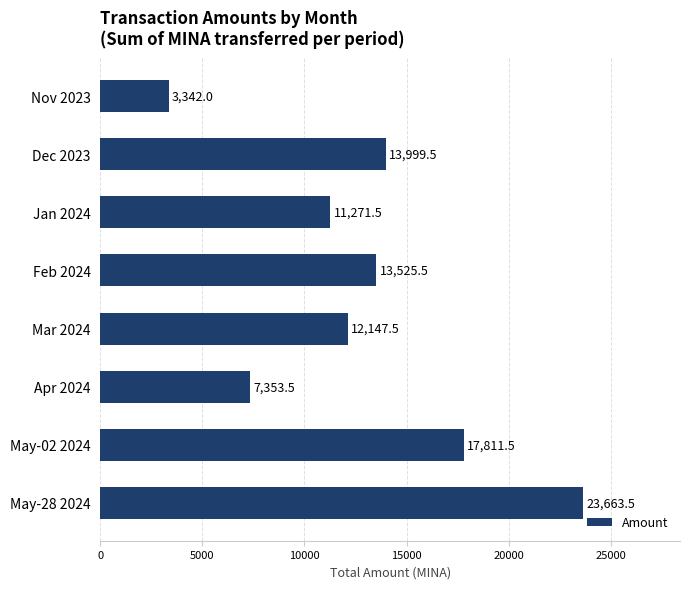

Reading top to bottom, what are all the values shown in this chart?

3342.0	13999.5	11271.5	13525.5	12147.5	7353.5	17811.5	23663.5